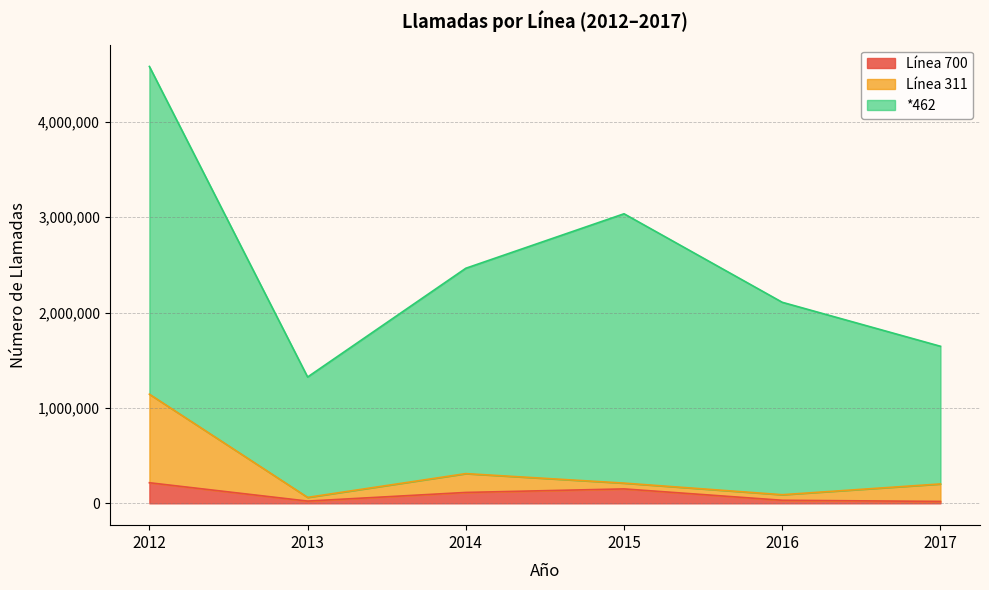

At which category is the sum across all series the highest?

2012